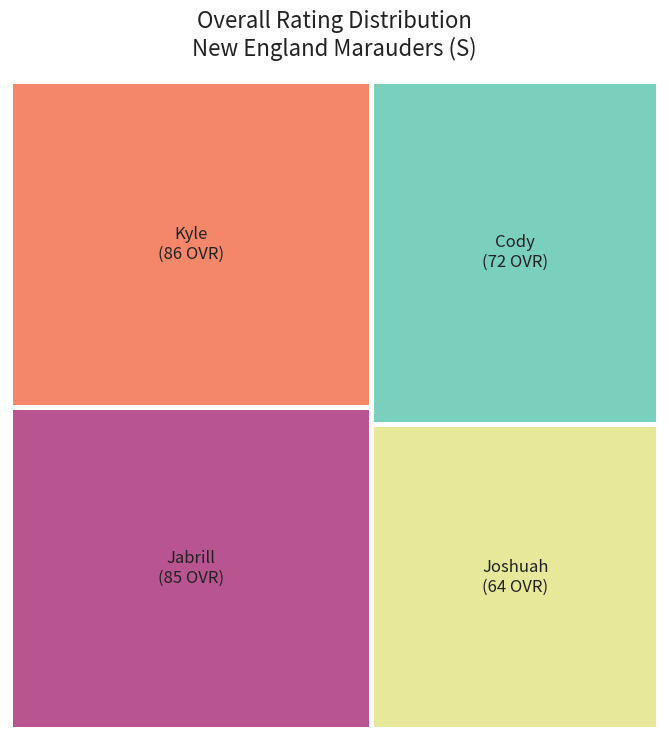

Count the number of slices in the pie.

4